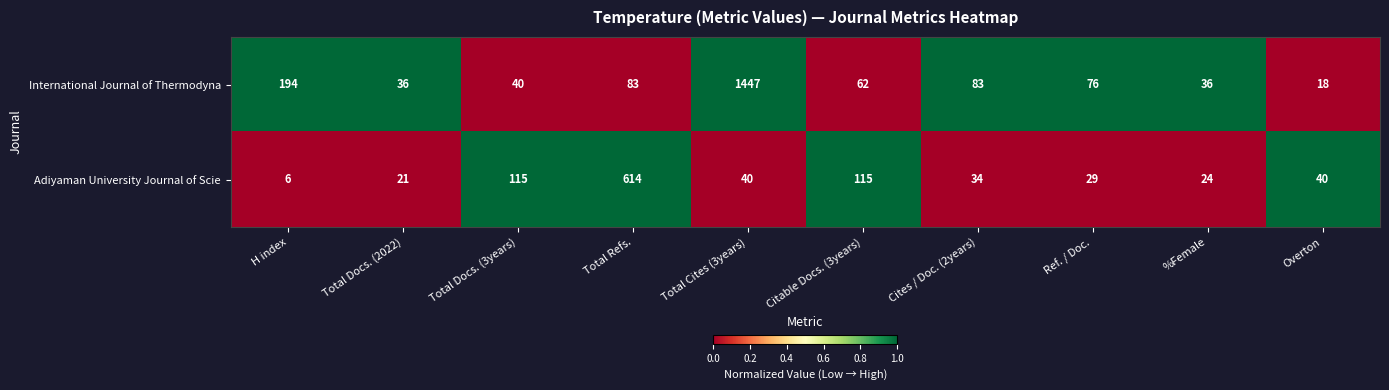

The International Journal of Thermodyna series shows 36 at Total Docs. (2022). True or false?

True